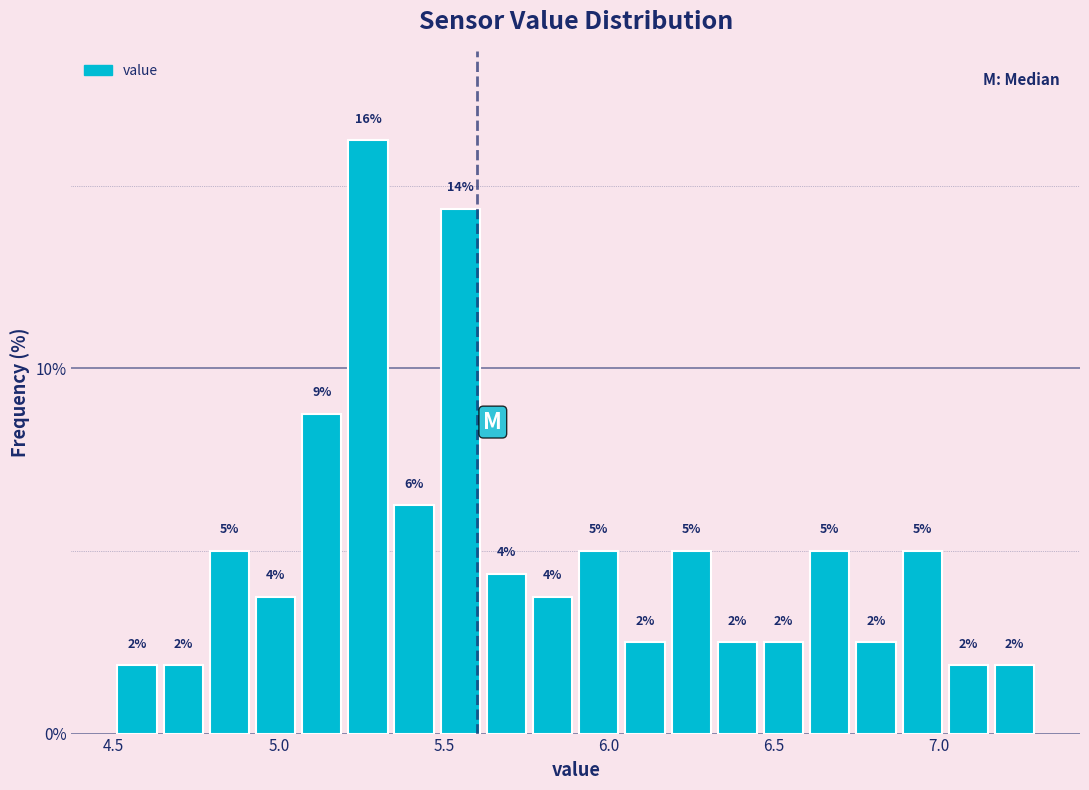

Around what value on the x-axis is the tallest bar? Give the approximate position of its centre, as read against the axis.

5.25